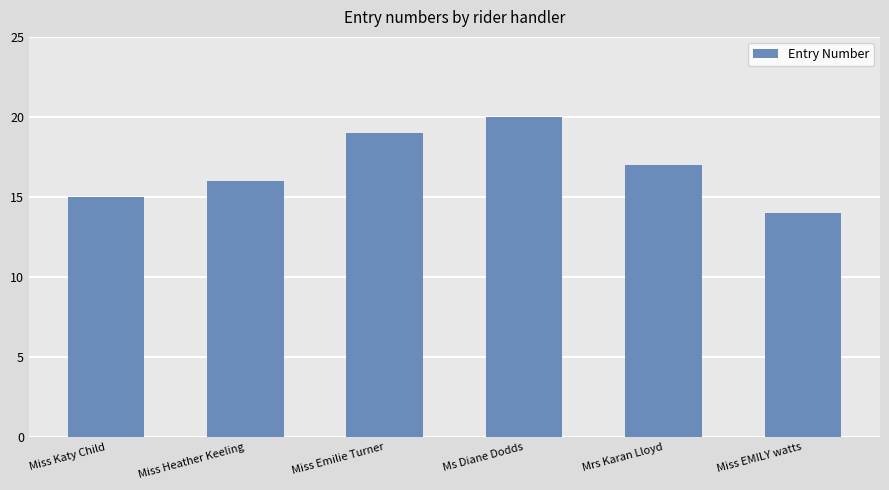

Which category has the lowest value across all series?

Miss EMILY watts